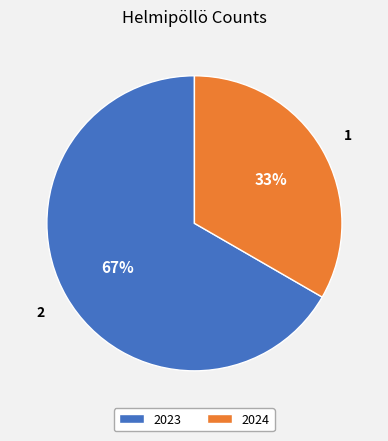

To the nearest percent, what is the combined percentage of 2023 and 2024?

100%